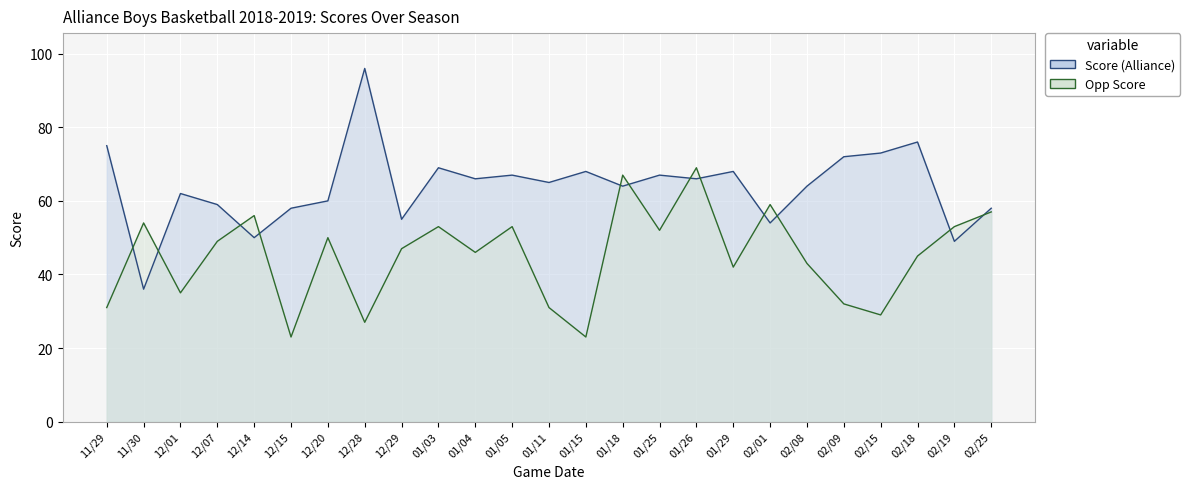

What position from the right is 01/15?

12